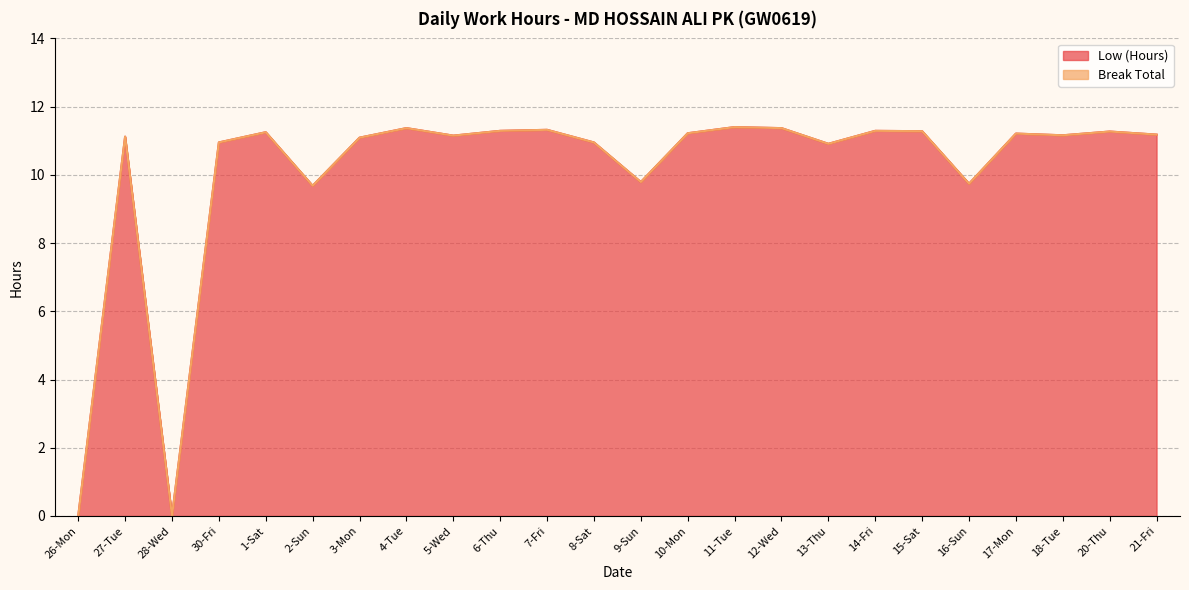

True or false: the data has more than 1 interior local peaks.

True